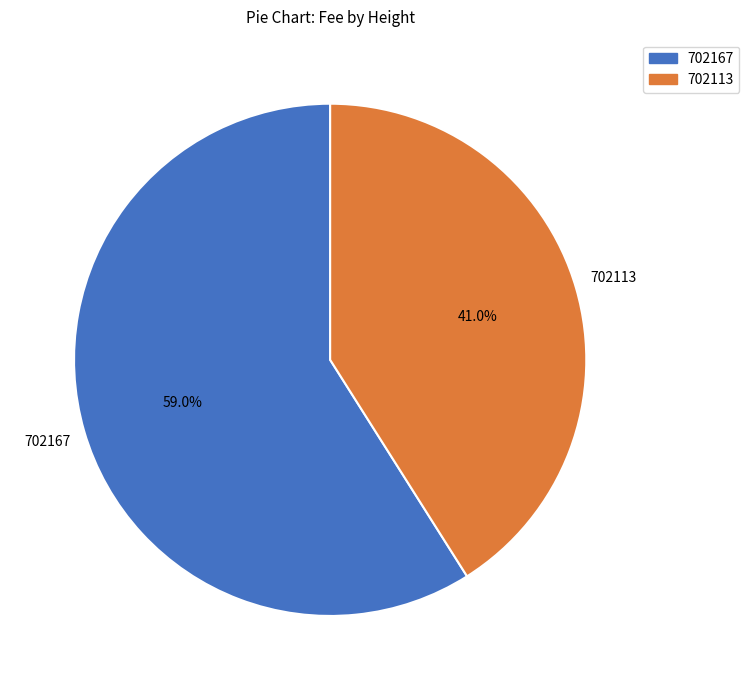

What is the smallest slice in the pie chart?

702113